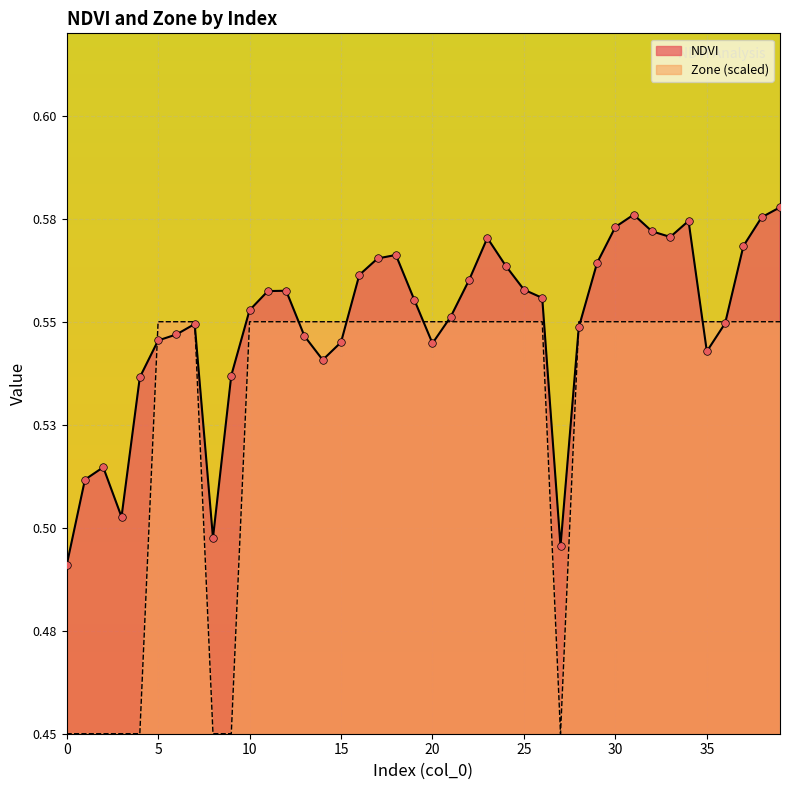

At which category is the sum across all series the highest?

39